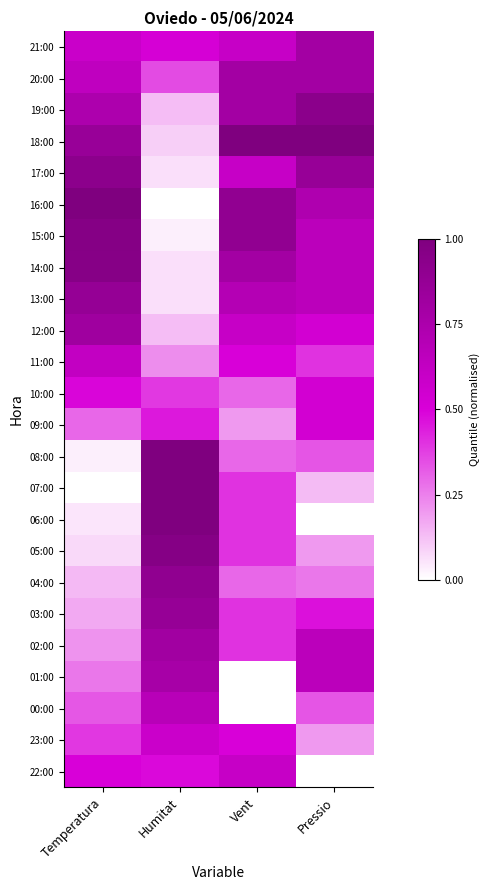

Between Temperatura and Pressio, which is larger?

Pressio